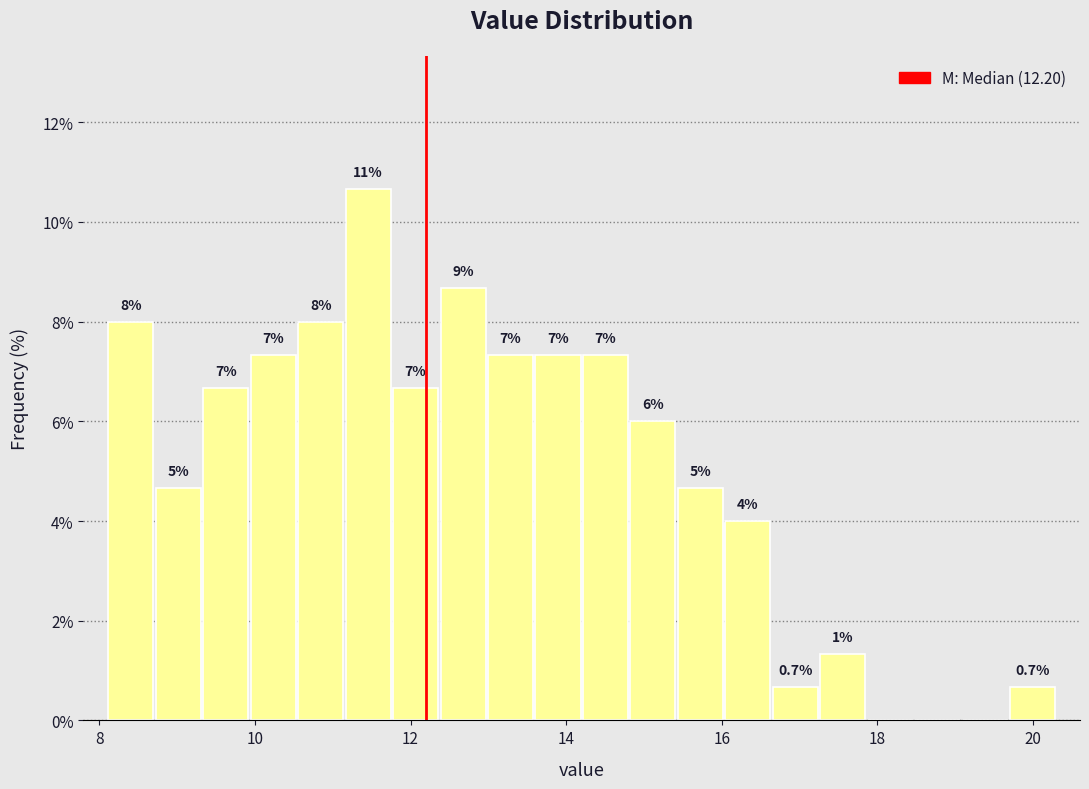

Around what value on the x-axis is the tallest bar? Give the approximate position of its centre, as read against the axis.

11.4